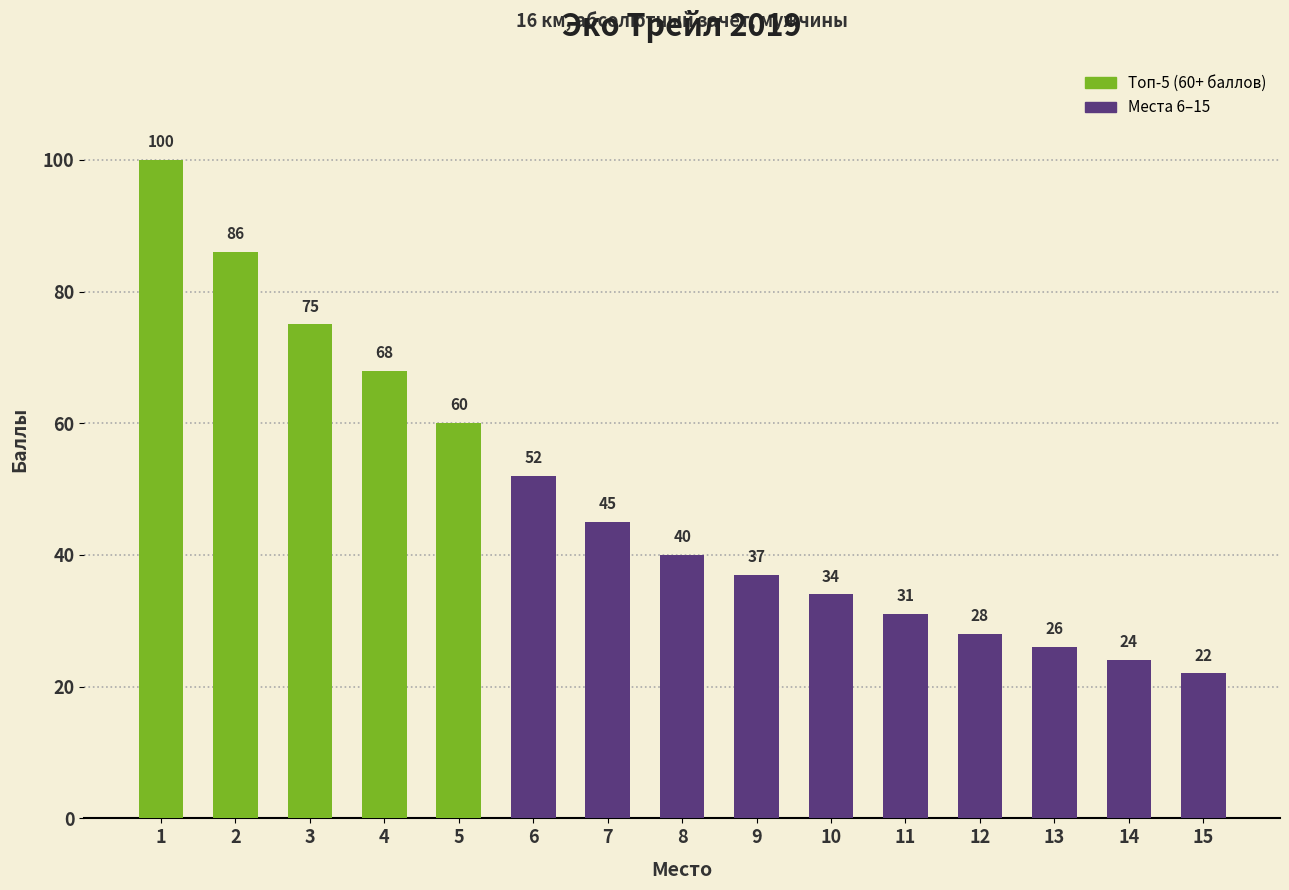

At which category does the chart reach its peak across all series?

1